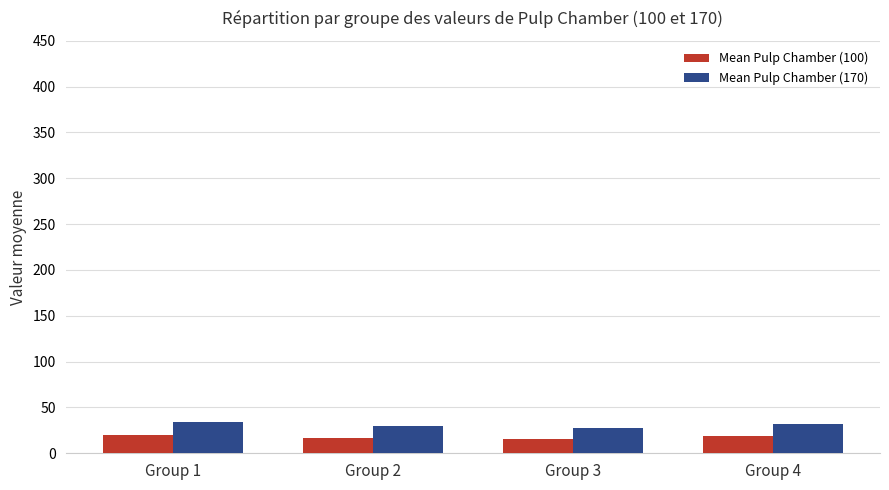

Where does the Mean Pulp Chamber (170) series first go above 31?

Group 1